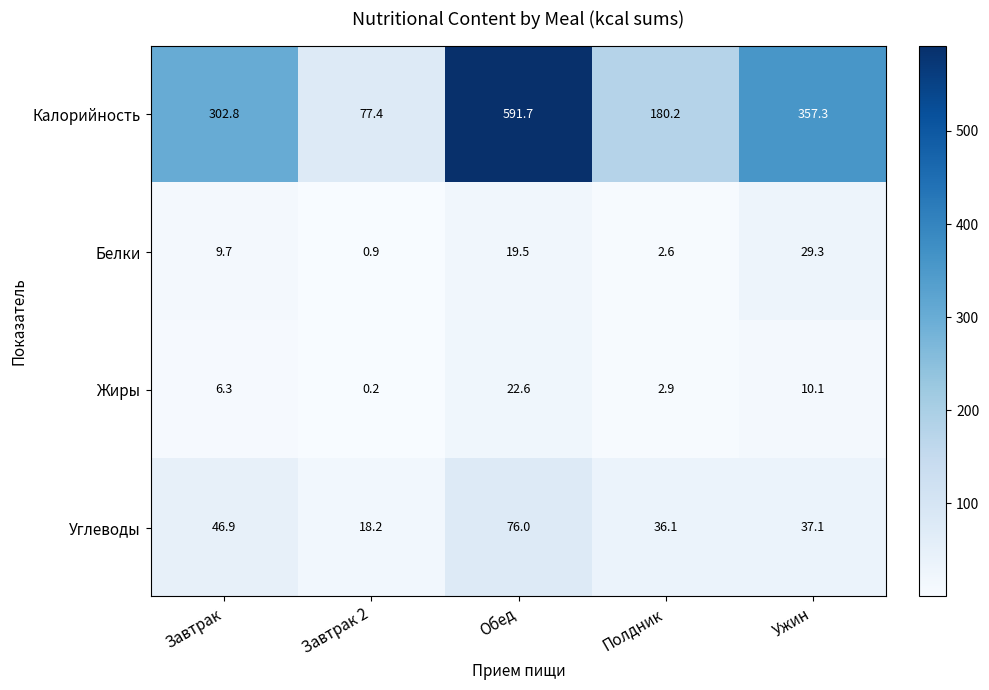

Reading left to right, extract all data points from this chart.

Калорийность: 302.8	77.4	591.7	180.2	357.3
Белки: 9.7	0.9	19.5	2.6	29.3
Жиры: 6.3	0.2	22.6	2.9	10.1
Углеводы: 46.9	18.2	76.0	36.1	37.1